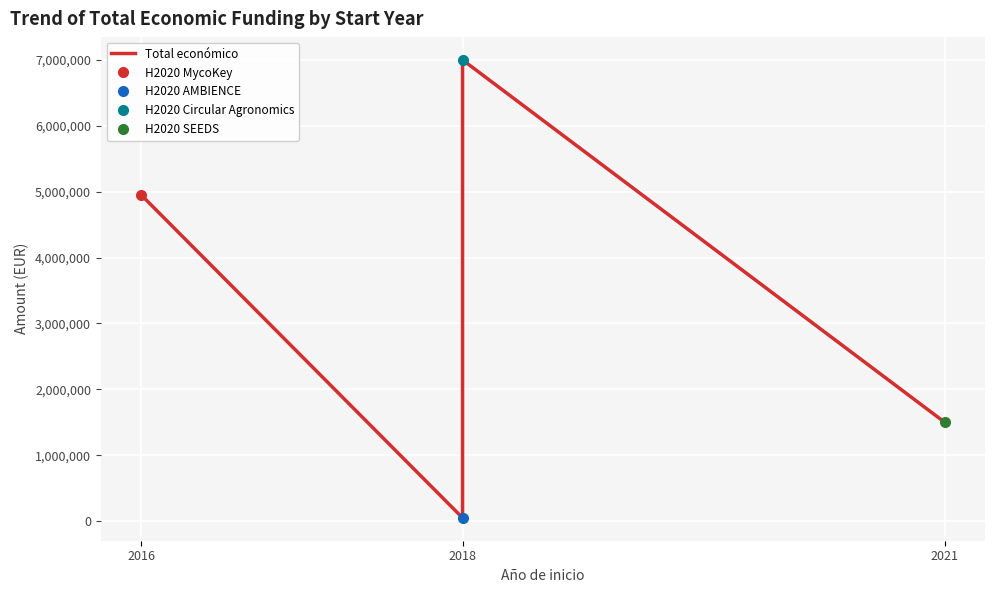

How many lines are shown in the chart?

1